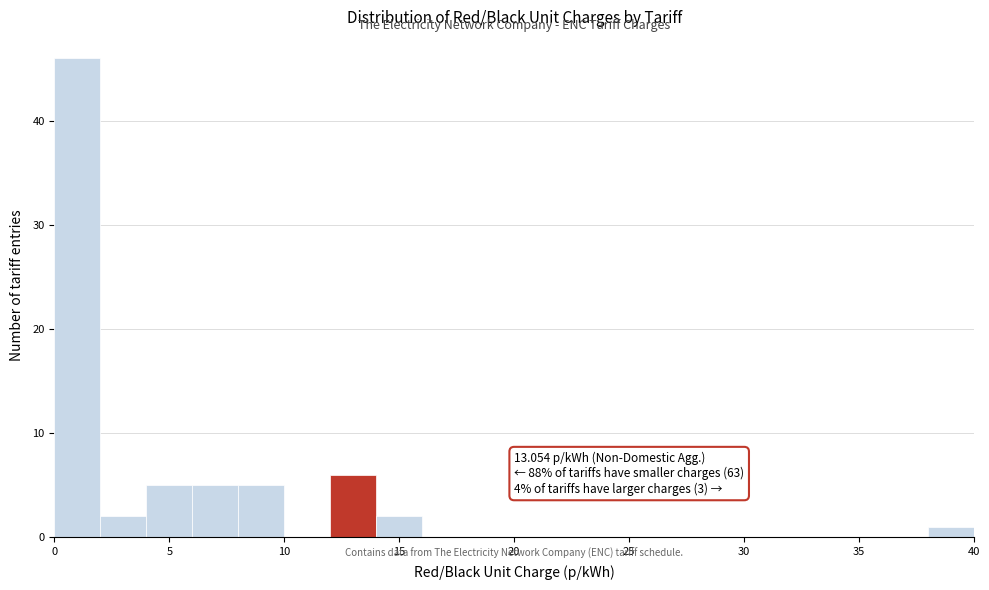

Which range on the x-axis has the tallest bar?

0 to 2